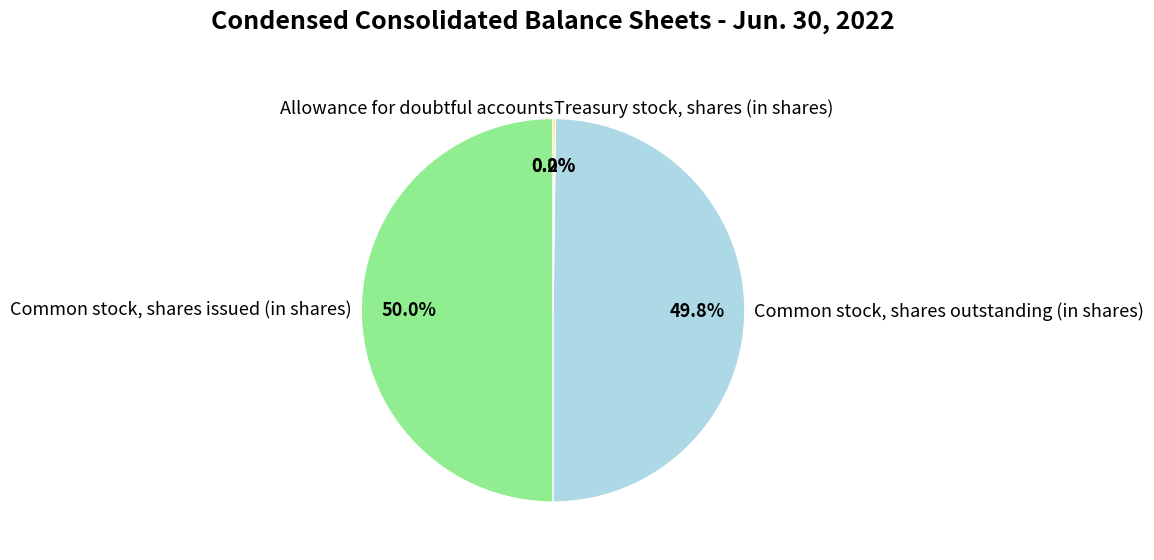

Is the sum of Common stock, shares issued (in shares) and Common stock, shares outstanding (in shares) greater than half?

Yes